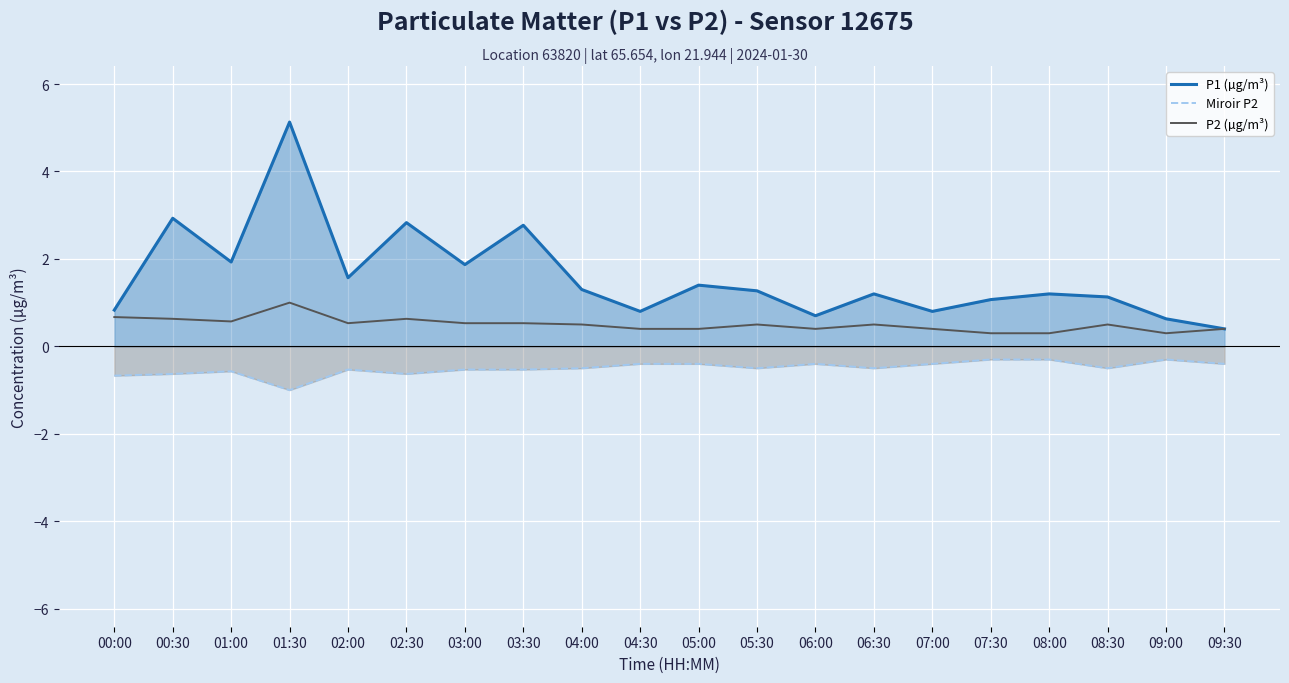

How many lines are shown in the chart?

3